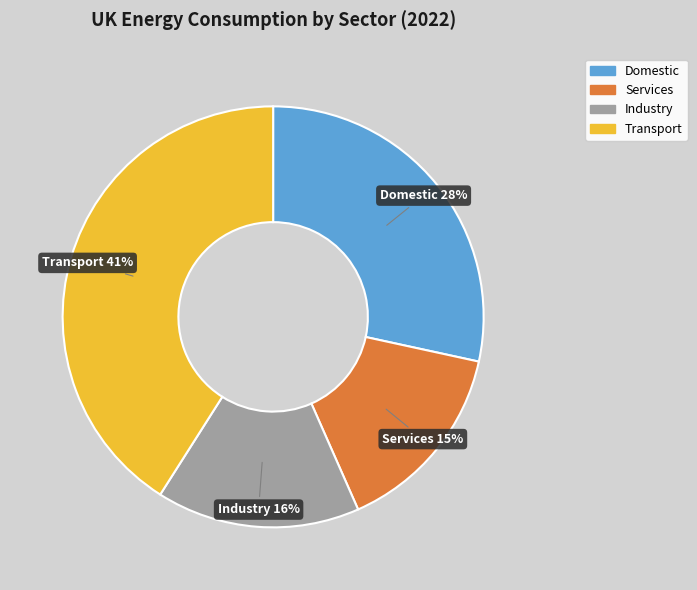

To the nearest percent, what is the average slice percentage?

25%